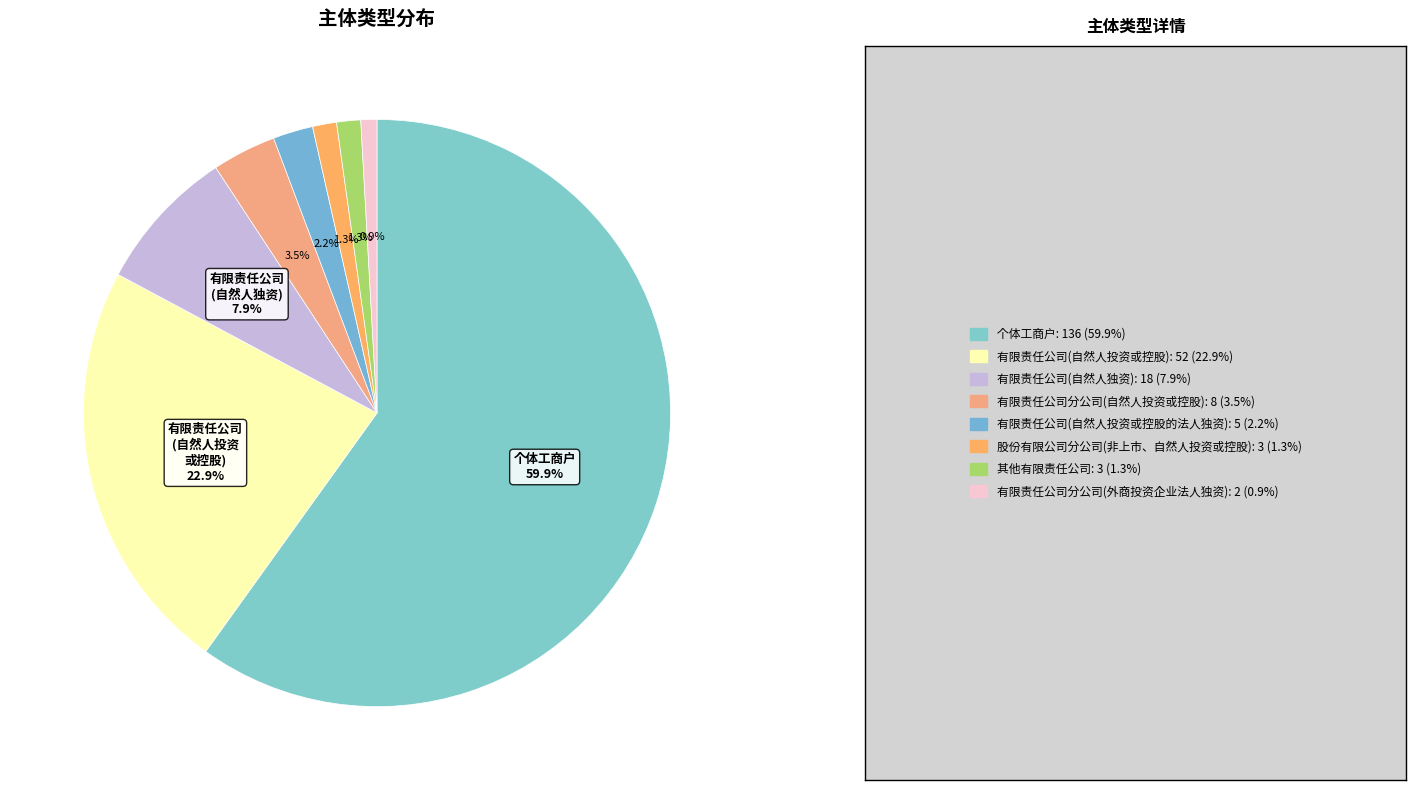

How many slices are in this pie chart?

8